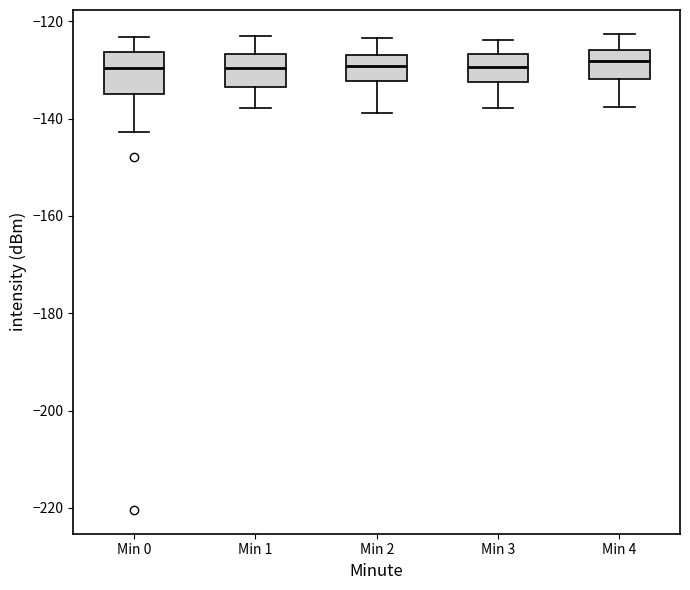

Reading left to right, transcribe this box plot: for each box, give where its median line is, the range the box spans, and where its two whiskers end, as read against the y-axis. The values are not printed on the chart, so give them approximately, as read against the axis.

Min 0: median -130, box -134 to -126, whiskers -142 to -124
Min 1: median -130, box -134 to -126, whiskers -138 to -122
Min 2: median -130, box -132 to -126, whiskers -138 to -124
Min 3: median -130, box -132 to -126, whiskers -138 to -124
Min 4: median -128, box -132 to -126, whiskers -138 to -122